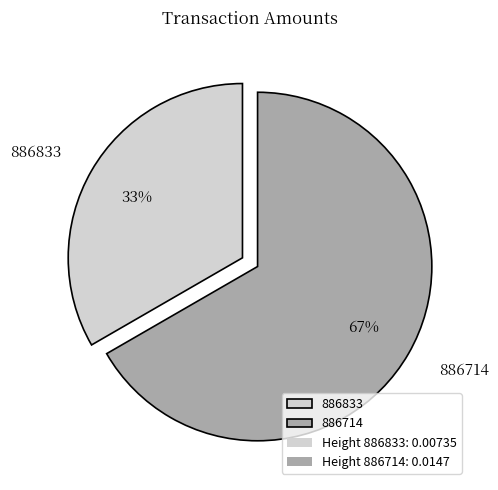

What percentage is the 886833 slice, to the nearest percent?

33%